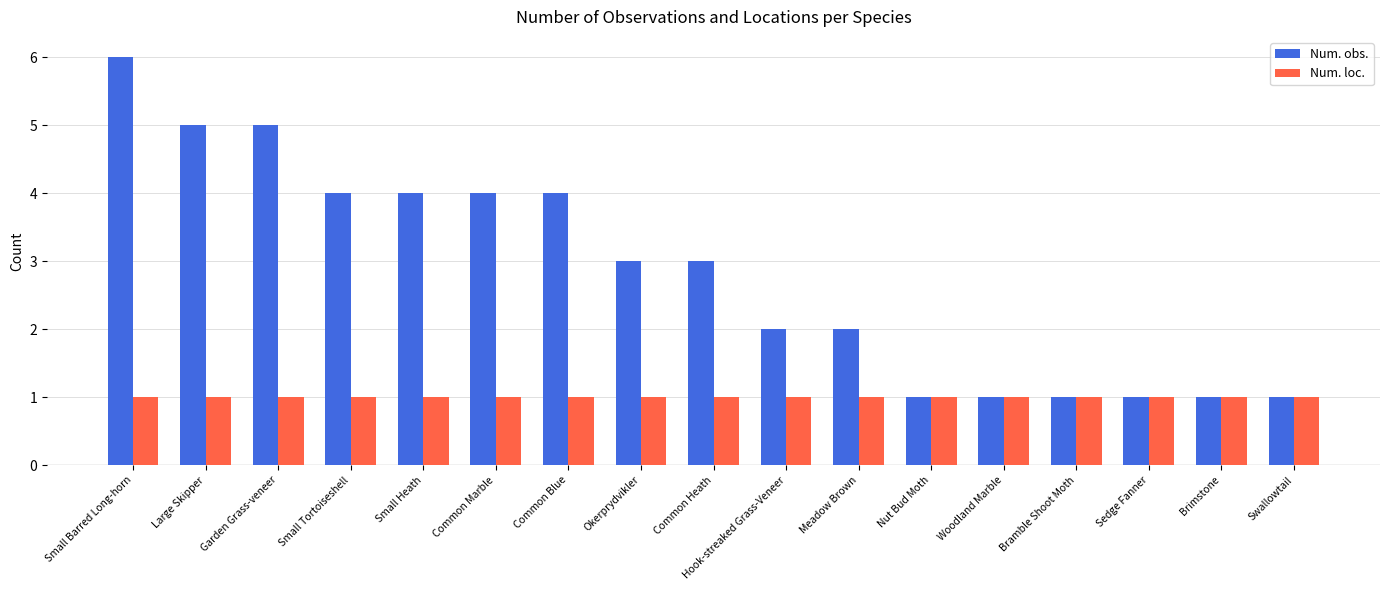

Is the value of Num. loc. at Swallowtail greater than the value of Num. obs. at Garden Grass-veneer?

No